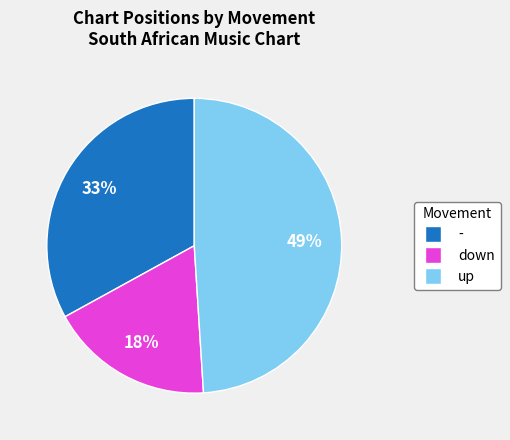

Is the sum of up and down greater than half?

Yes